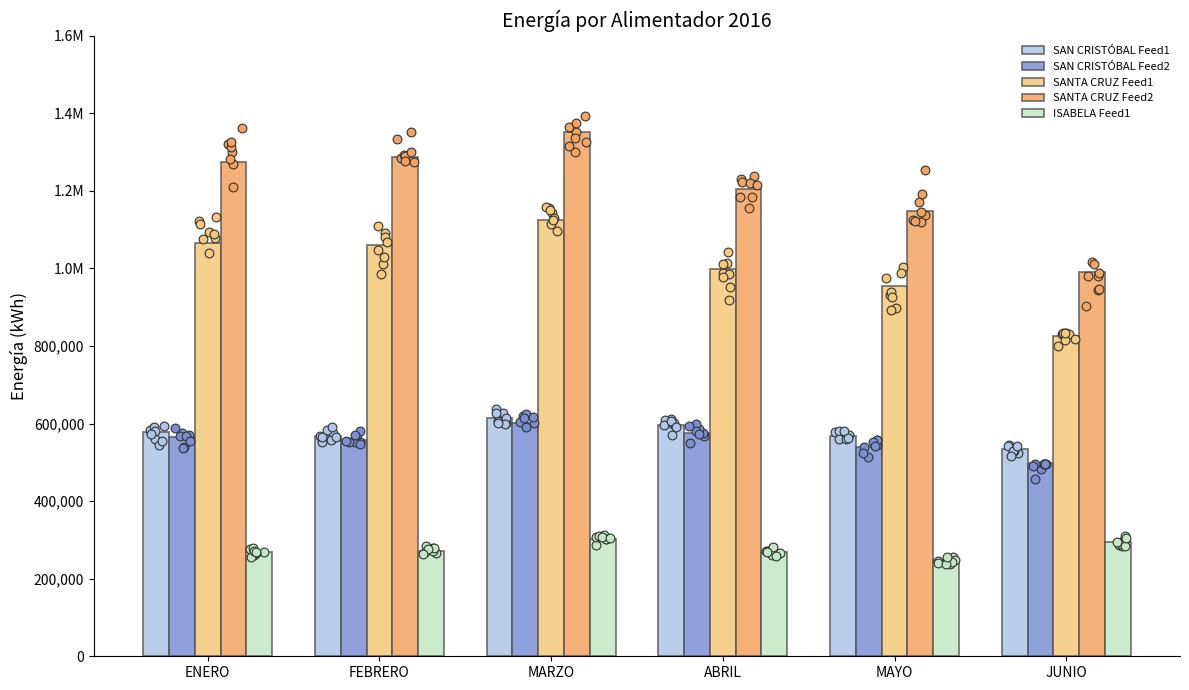

Is the value of SAN CRISTÓBAL Feed1 at FEBRERO greater than the value of SANTA CRUZ Feed1 at ENERO?

No